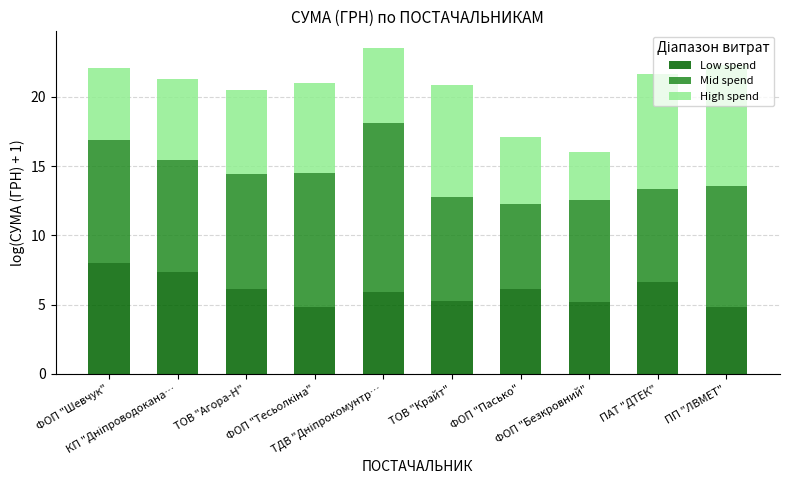

What is the minimum value for Low spend?

4.8